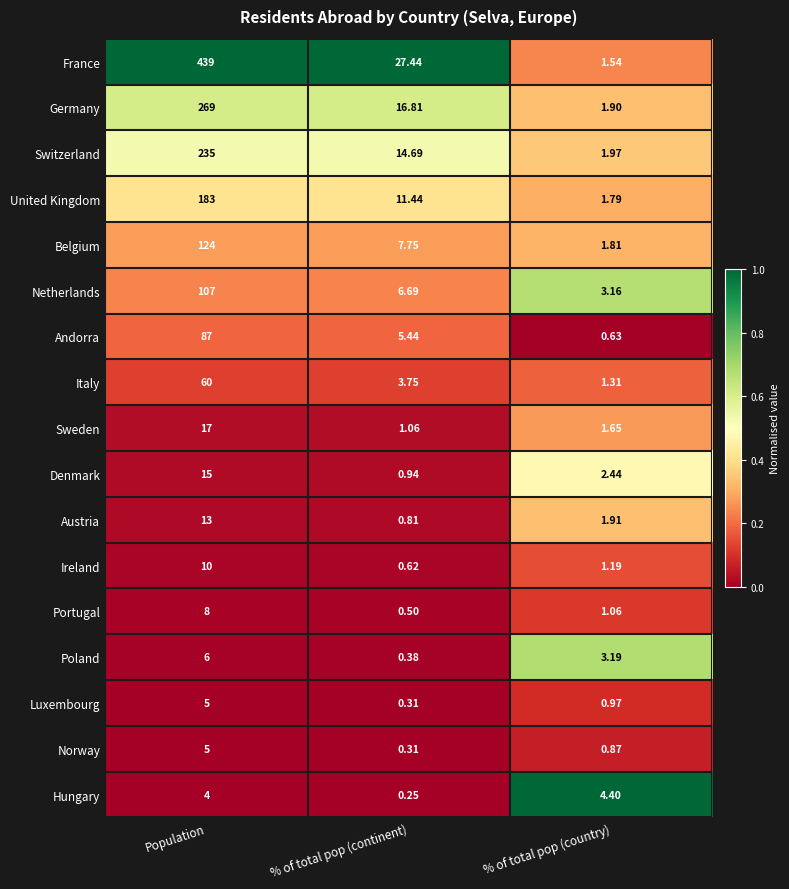

How many categories are shown in the chart?

3